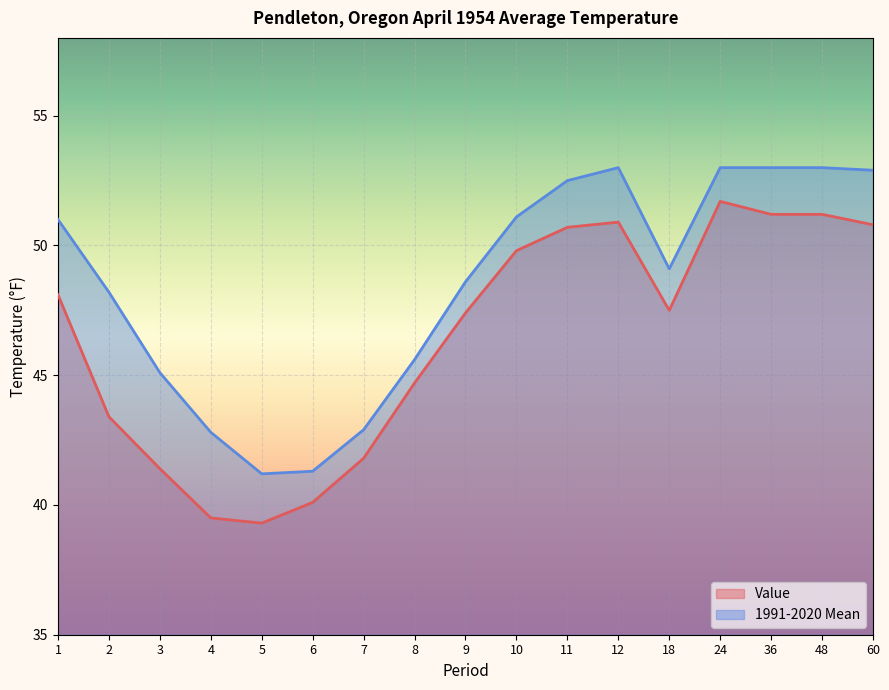

Between 11 and 24, which series saw the biggest shift?

Value